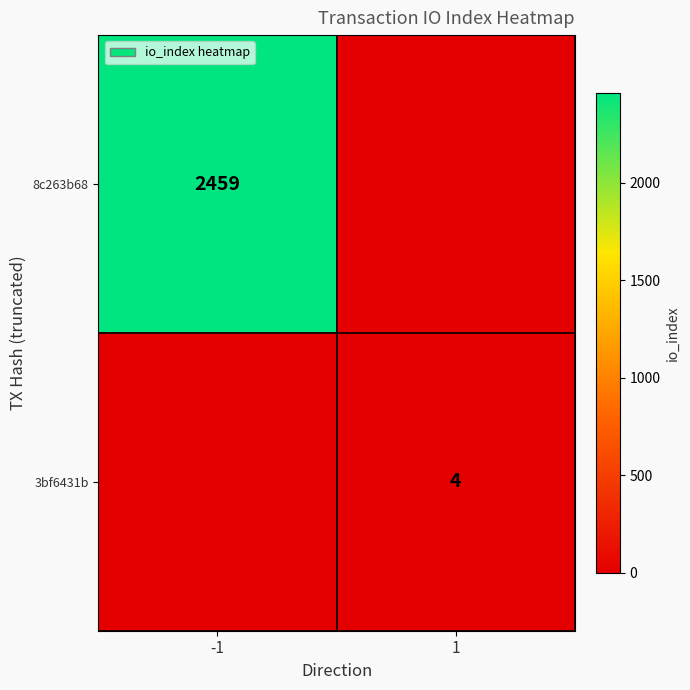

What is the maximum value shown in the chart?

2459